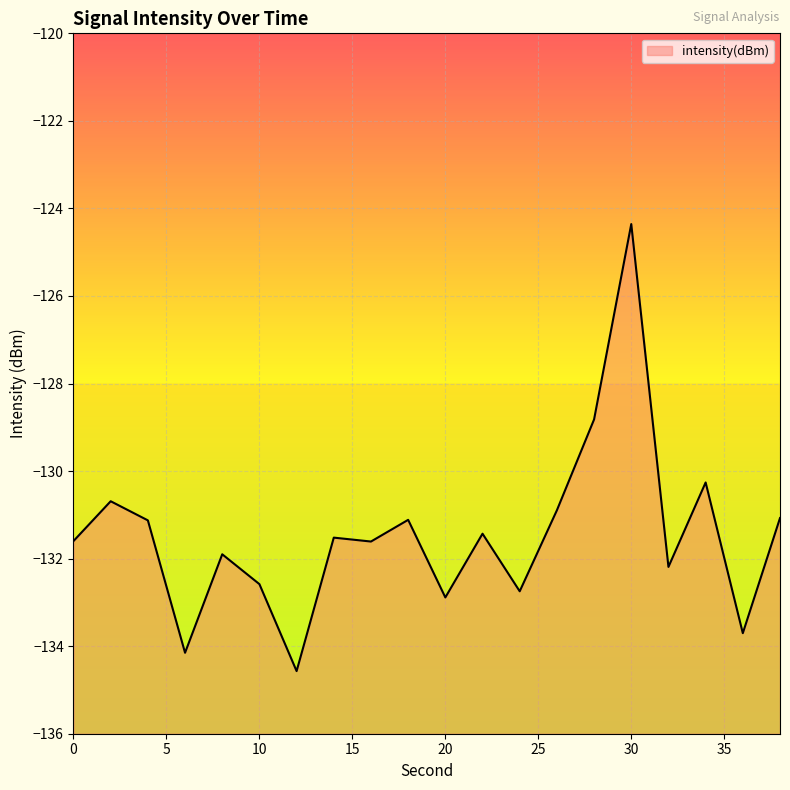

List the labels in order of value, smallest first.

12, 6, 36, 20, 24, 10, 32, 8, 16, 0, 14, 22, 4, 18, 38, 26, 2, 34, 28, 30